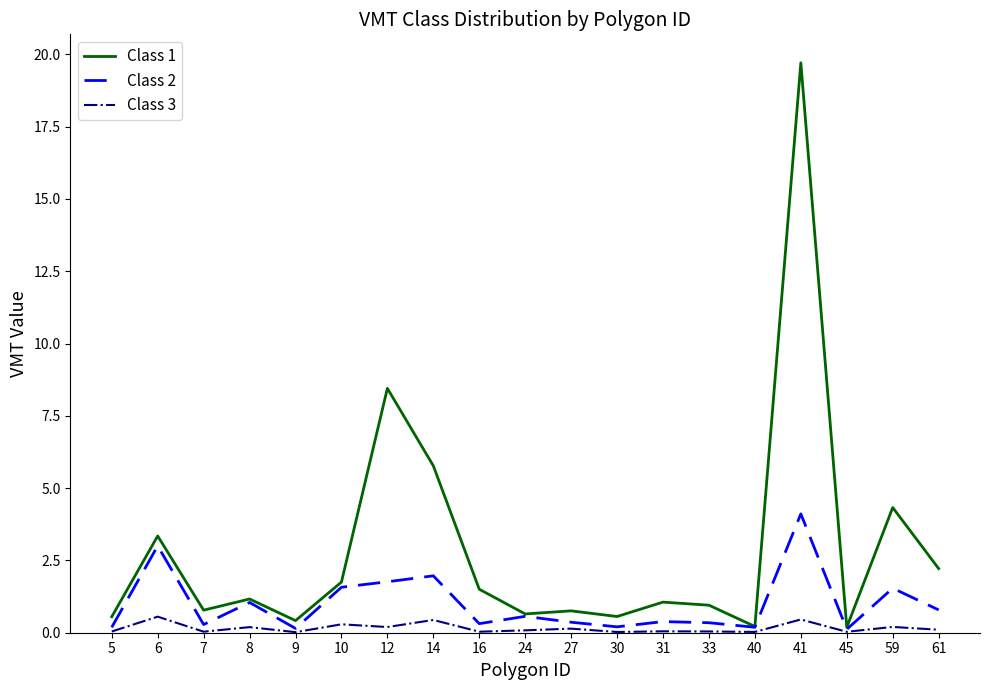

The Class 3 series shows 0.1 at 61. True or false?

True